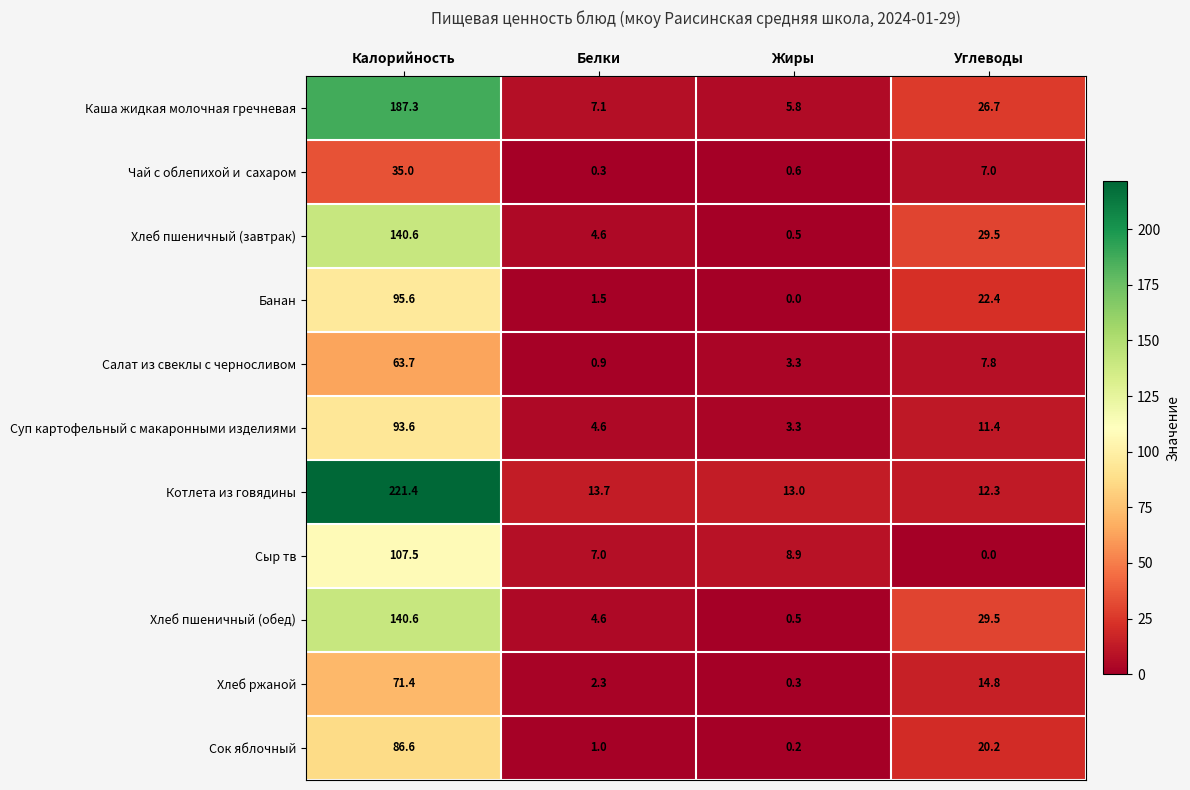

List the labels in order of Хлеб пшеничный (завтрак) value, largest first.

Калорийность, Углеводы, Белки, Жиры